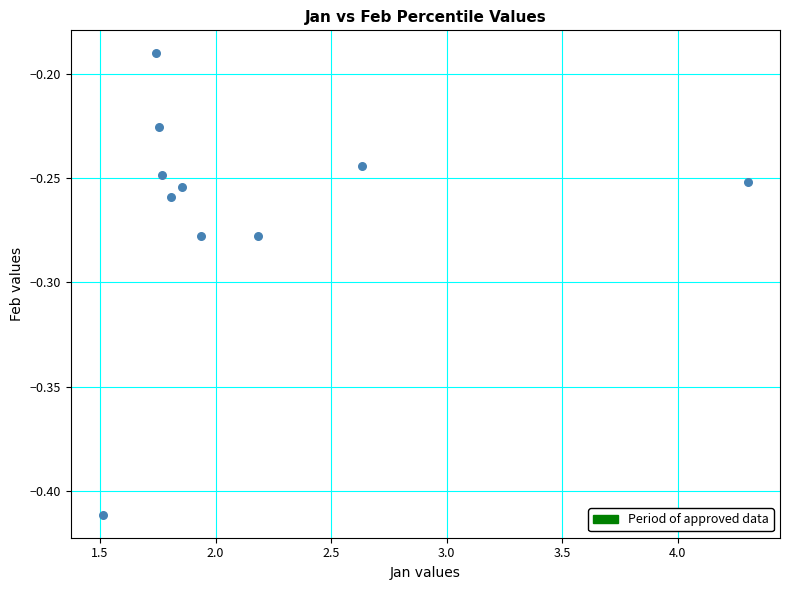

What is the range of X values (max minus min)?

2.8